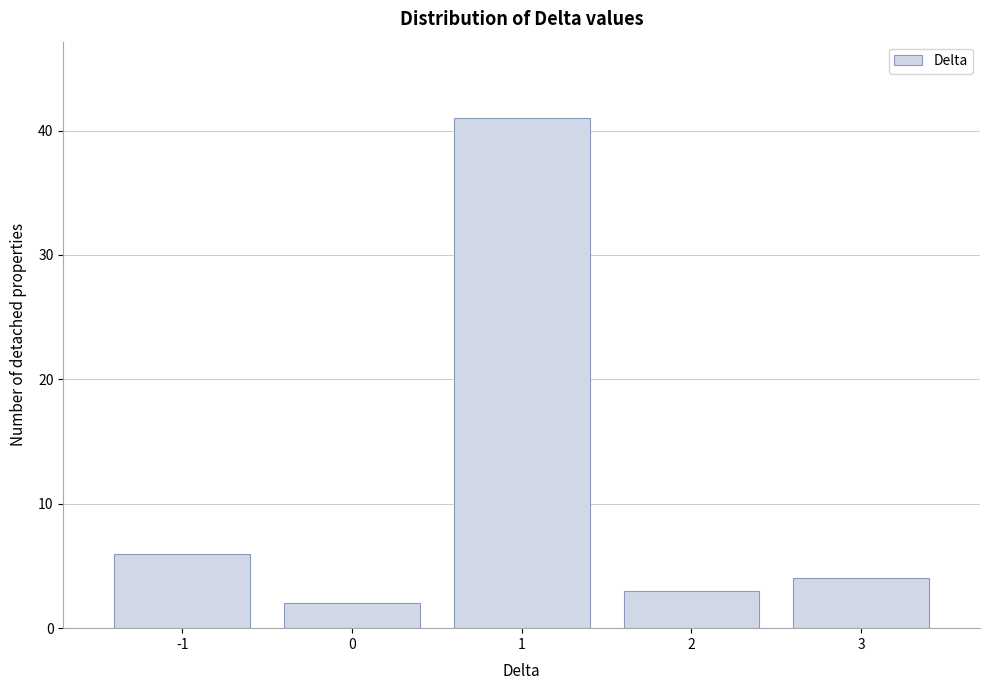

Reading right to left, what are all the values shown in this chart?

3=4	2=3	1=41	0=2	-1=6